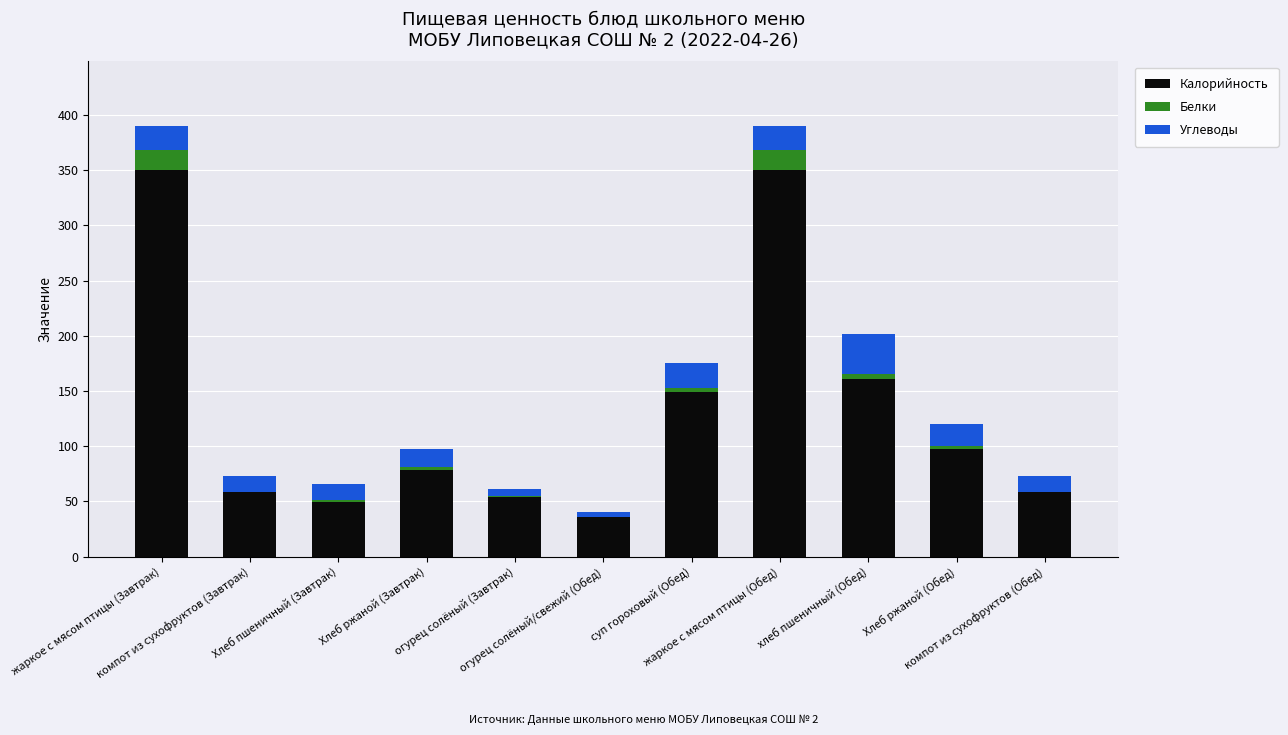

What is the value of the Калорийность bar at the 11th from the left?

58